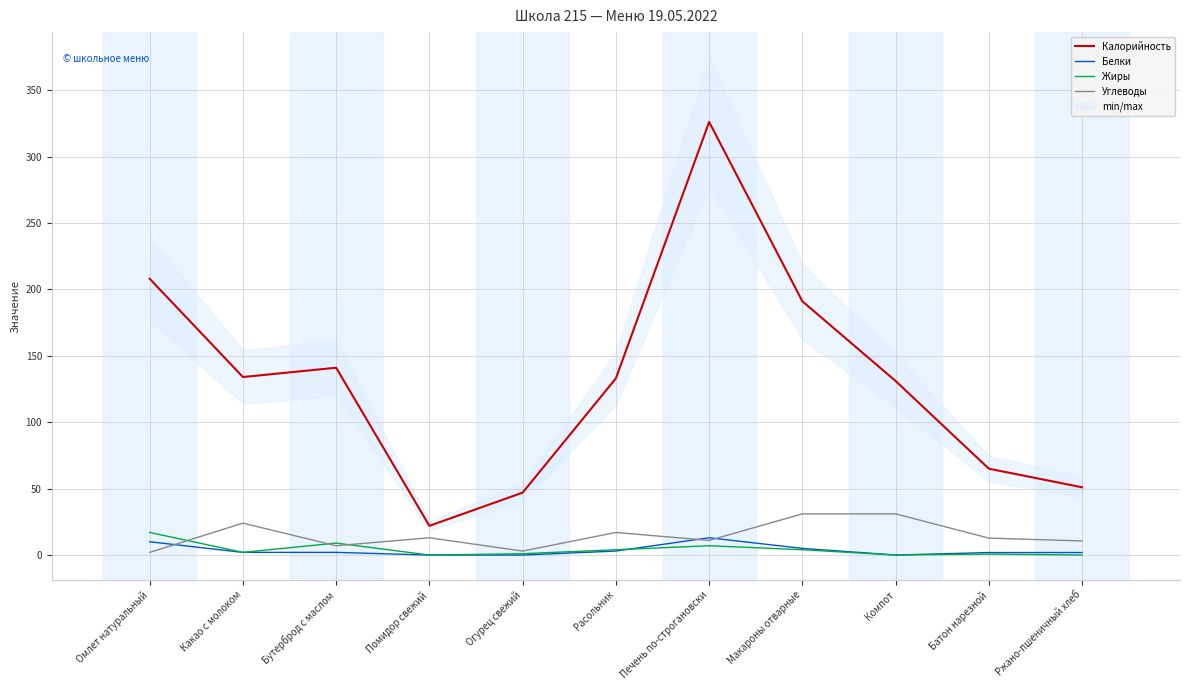

In Жиры, how many points are higher than both neighbors (excluding endpoints)?

3